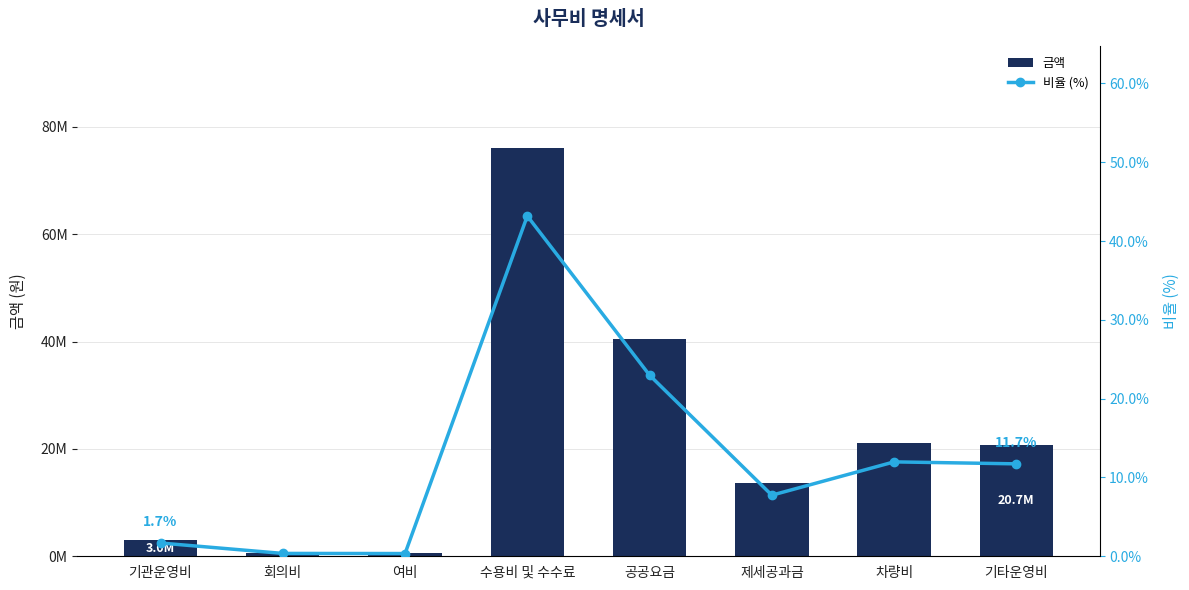

At which label does 금액 reach its peak?

수용비 및 수수료